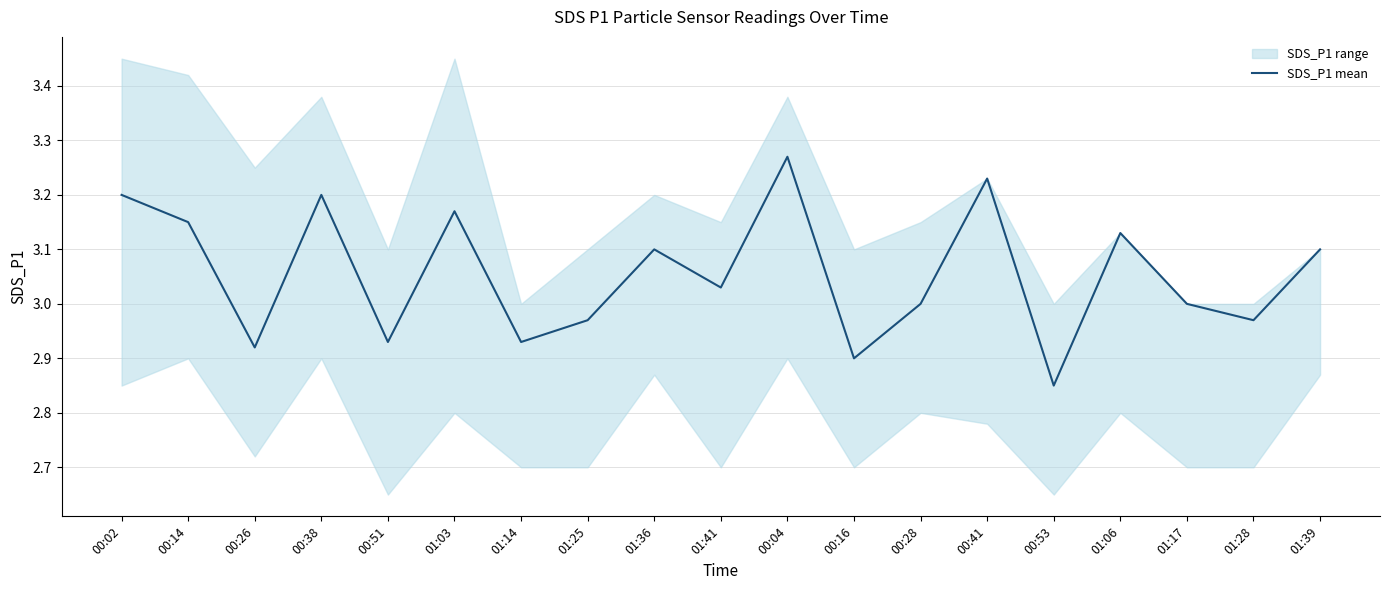

What is the difference between the maximum and minimum values?

0.4